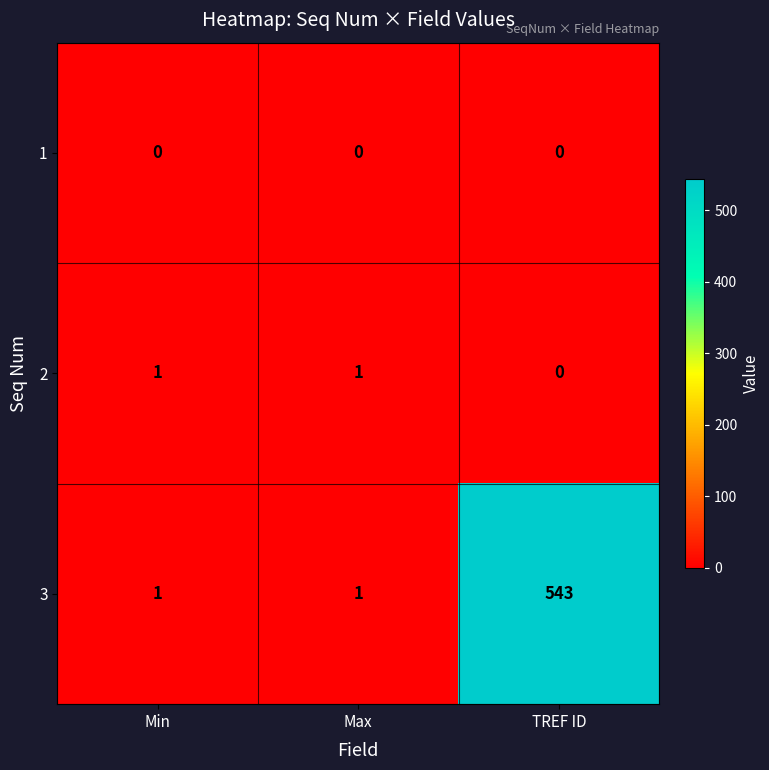

Is the value of 2 at TREF ID greater than the value of 3 at Min?

No